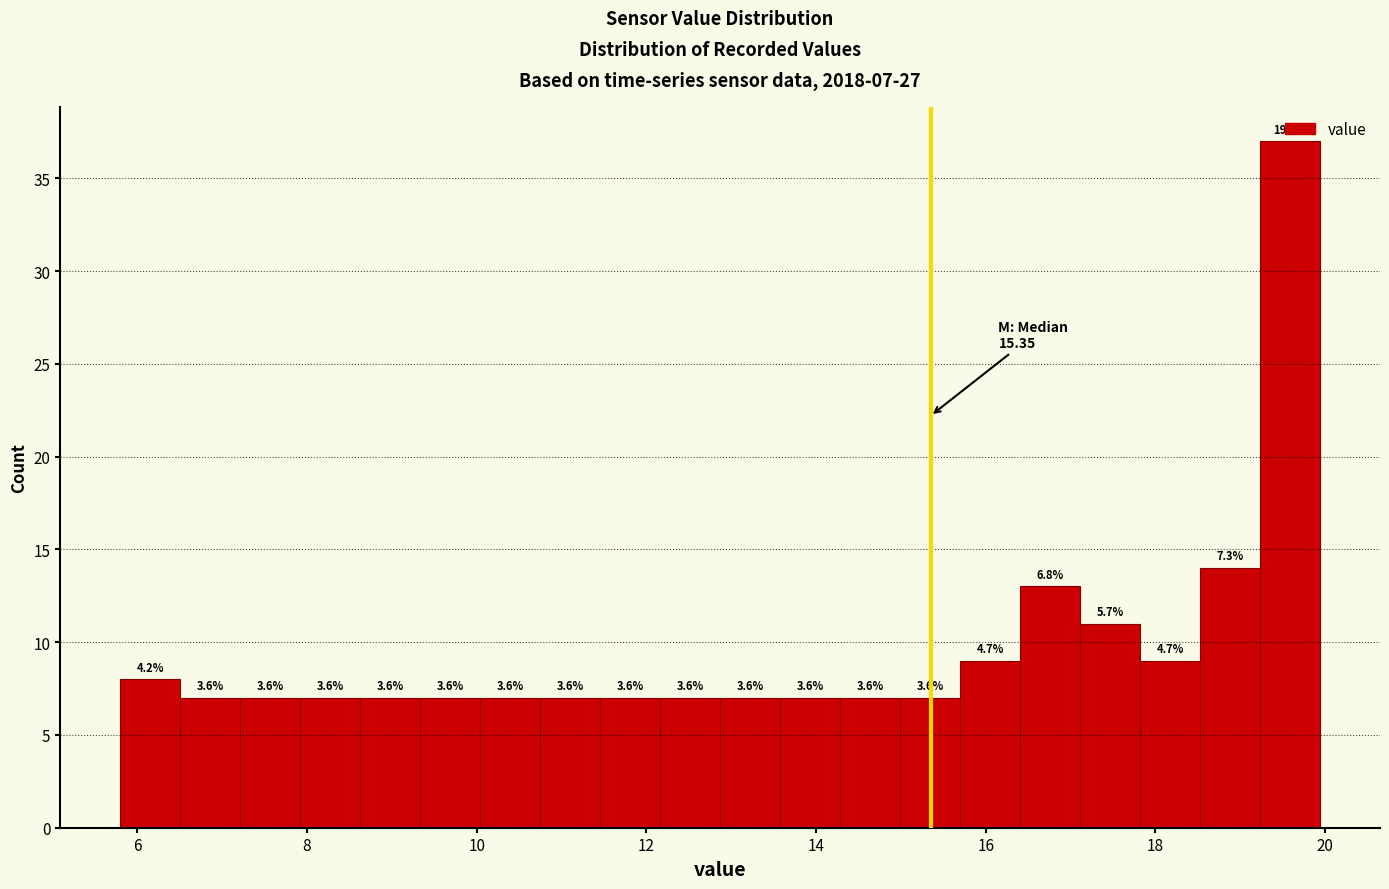

Around what value on the x-axis is the tallest bar? Give the approximate position of its centre, as read against the axis.

19.6